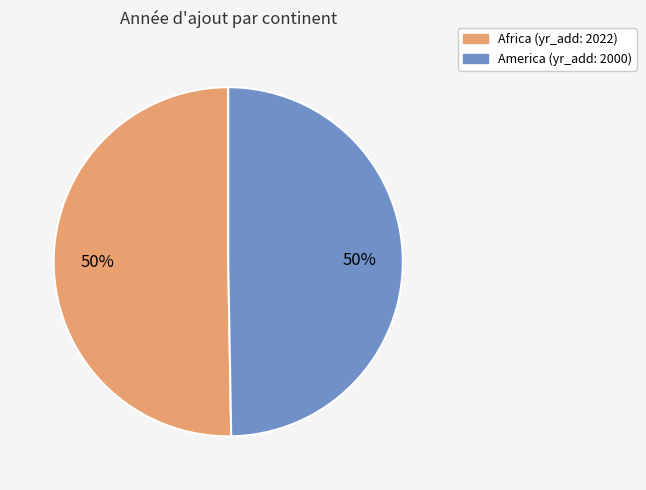

How many slices are in this pie chart?

2